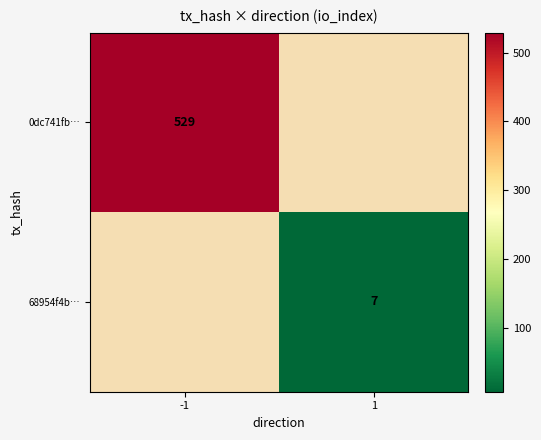

Is the value of 0dc741fb… at -1 greater than the value of 68954f4b… at 1?

Yes